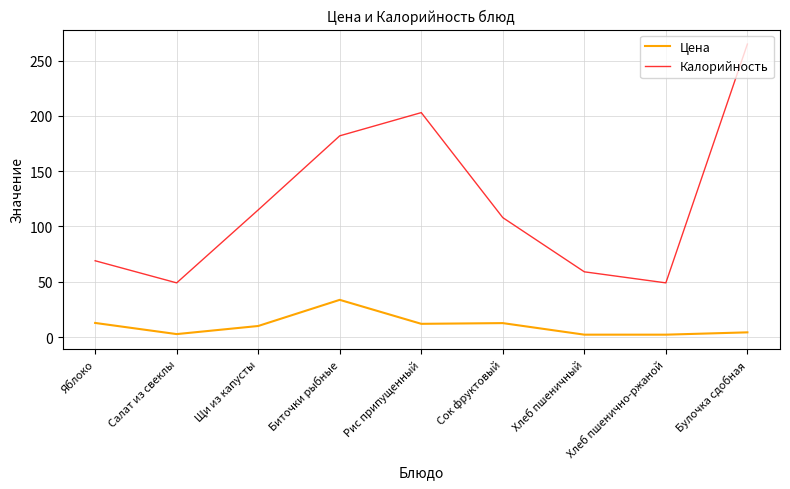

Read the Цена value at Хлеб пшенично-ржаной.

2.1